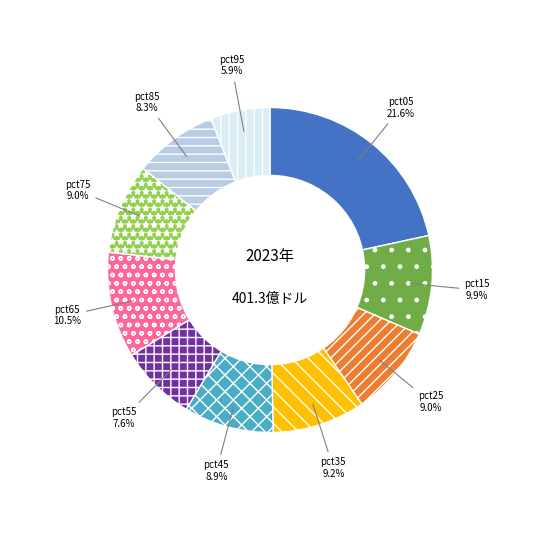

What is the smallest slice in the pie chart?

pct95